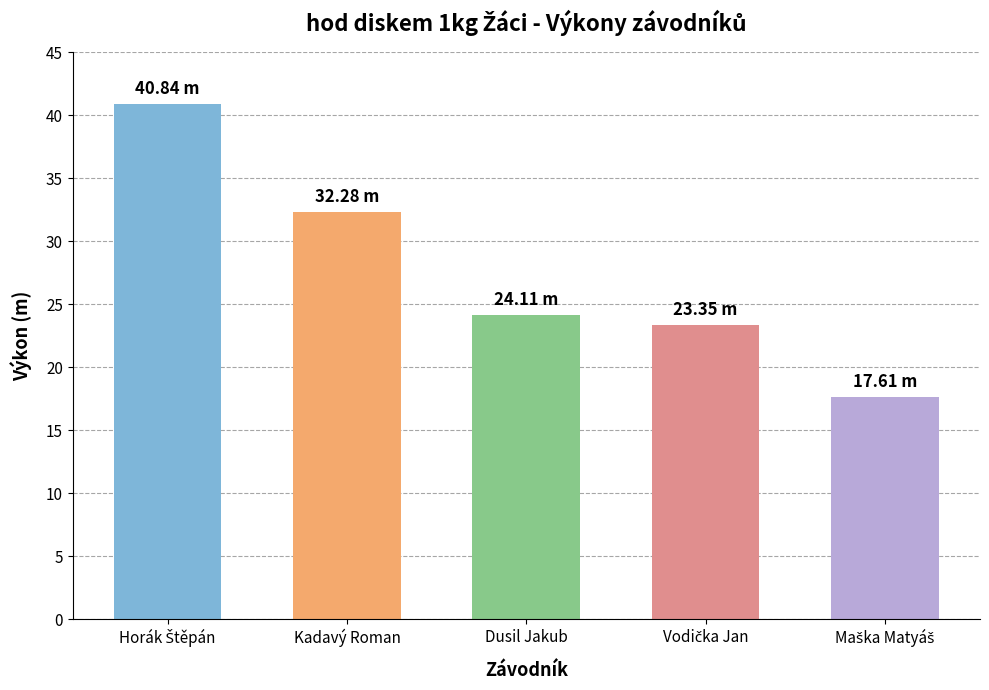

At which label is the value closest to 29?

Kadavý Roman